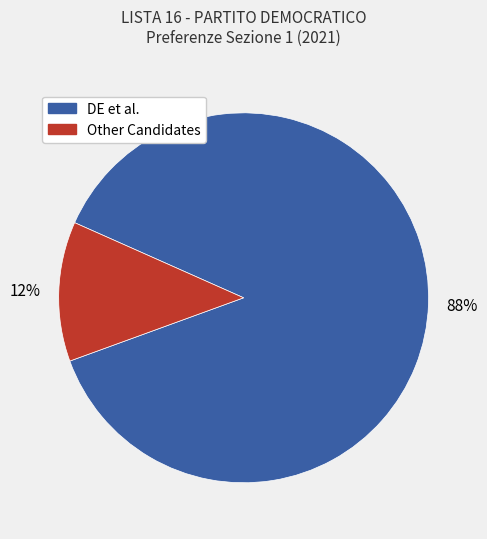

To the nearest percent, what is the average slice percentage?

50%